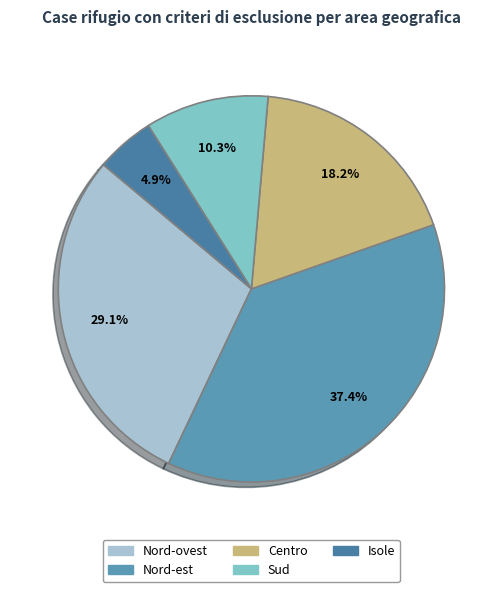

To the nearest percent, what is the difference between the Isole and Sud slice percentages?

5%